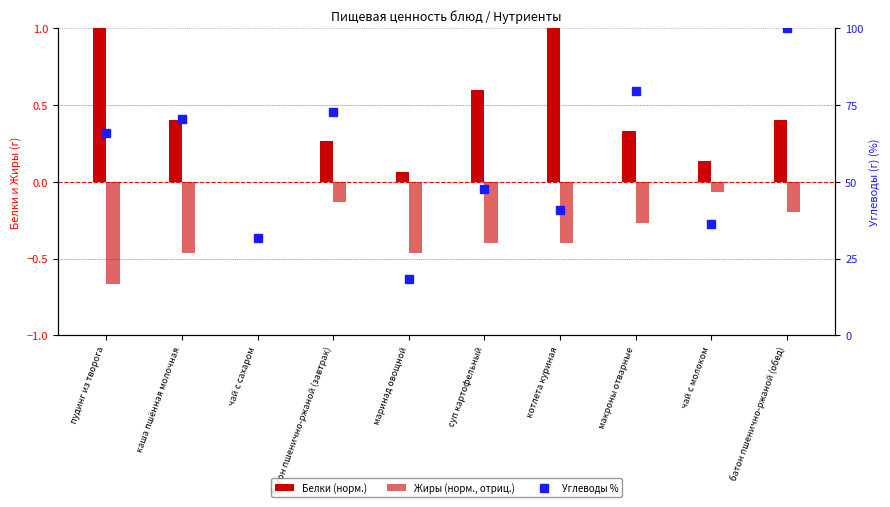

What is the total value across all series at пудинг из творога?

66.2